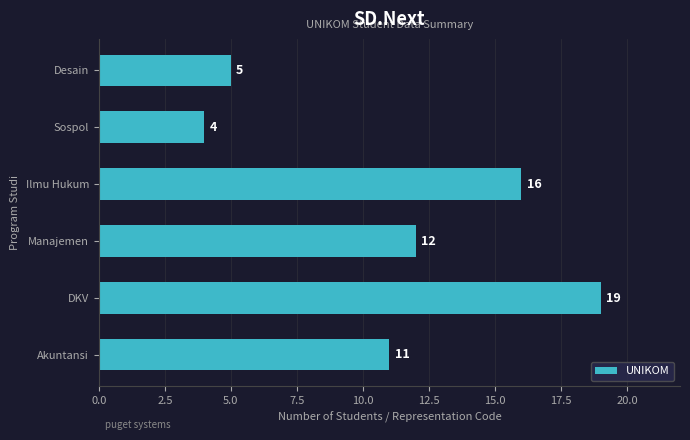

What is the change in value from Manajemen to Desain?

-7